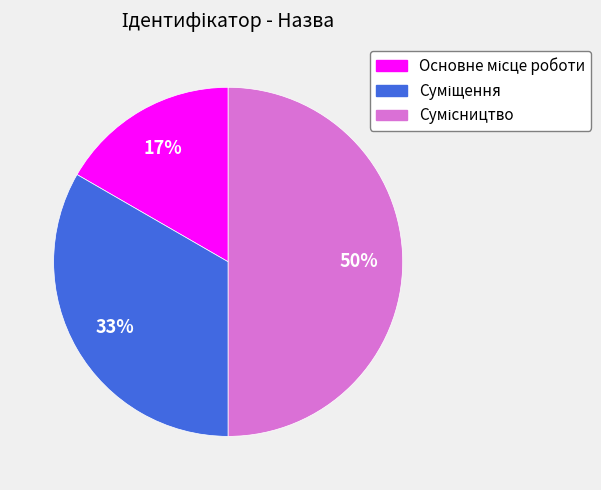

How many segments does this pie chart have?

3